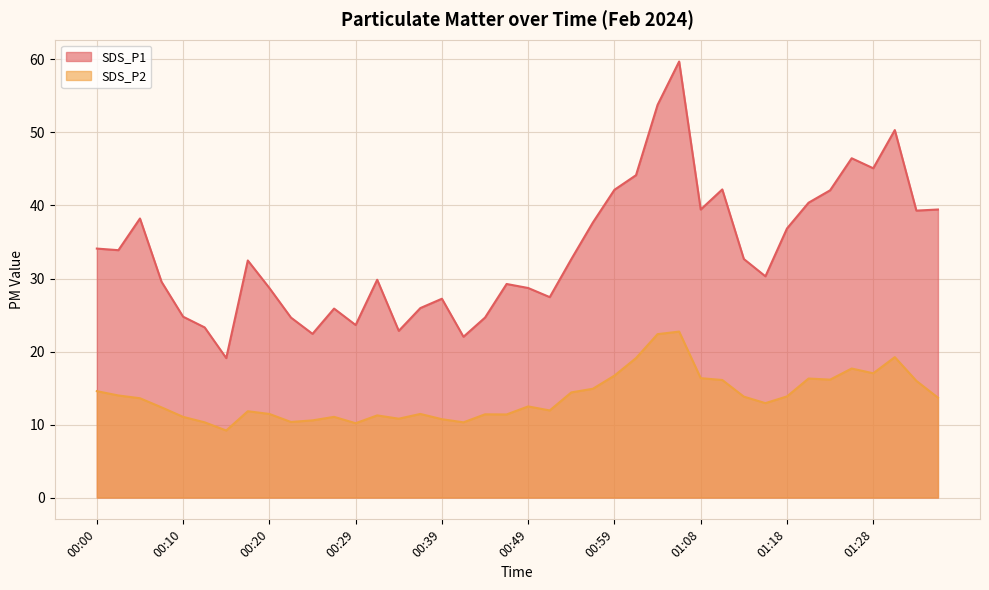

At which label does SDS_P1 first exceed 32?

00:00